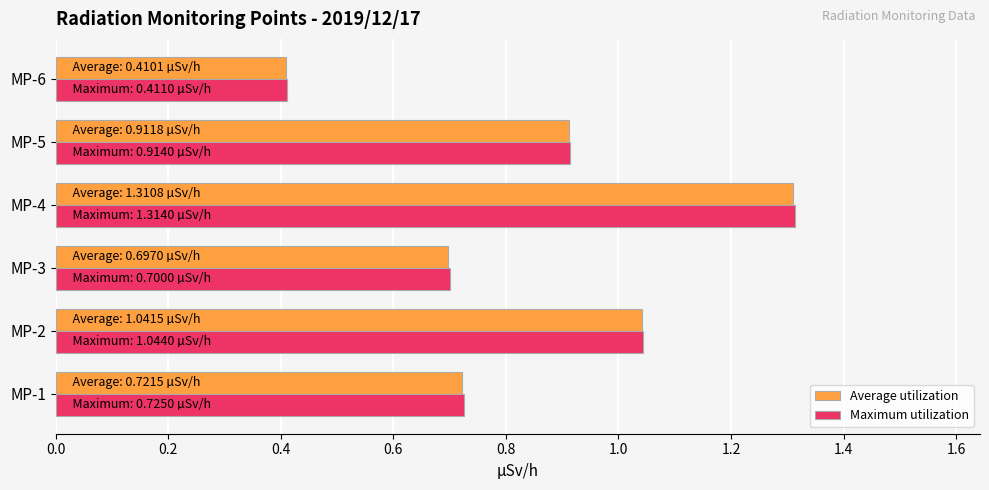

Is the value of Maximum utilization at MP-5 greater than the value of Average utilization at MP-2?

No